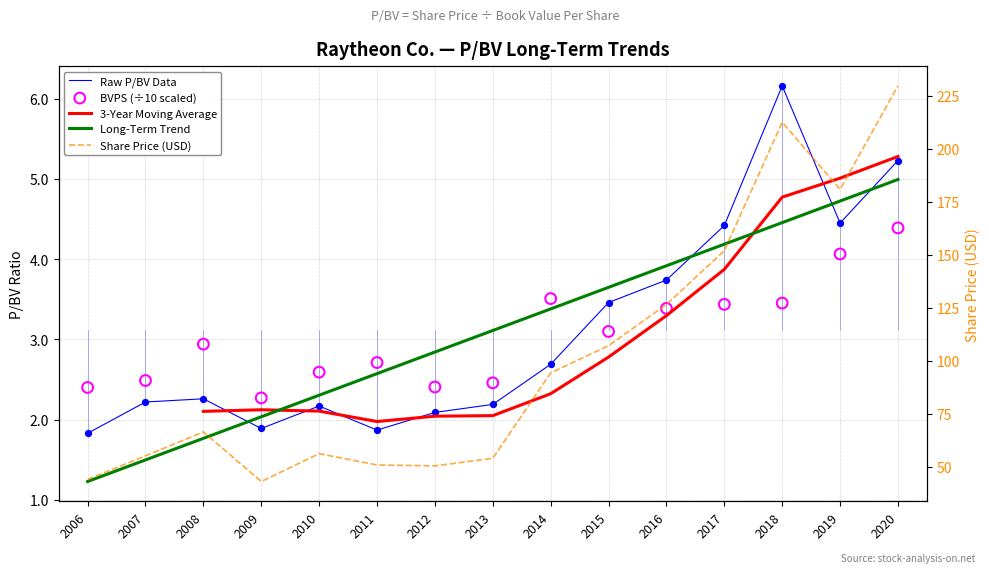

Which series contains the highest Y value?

Share Price (USD)